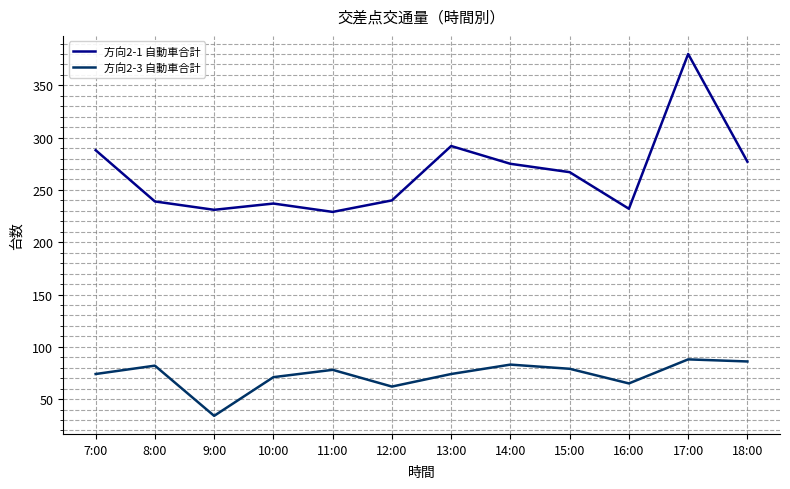

Where is the first local maximum for 方向2-1 自動車合計?

10:00